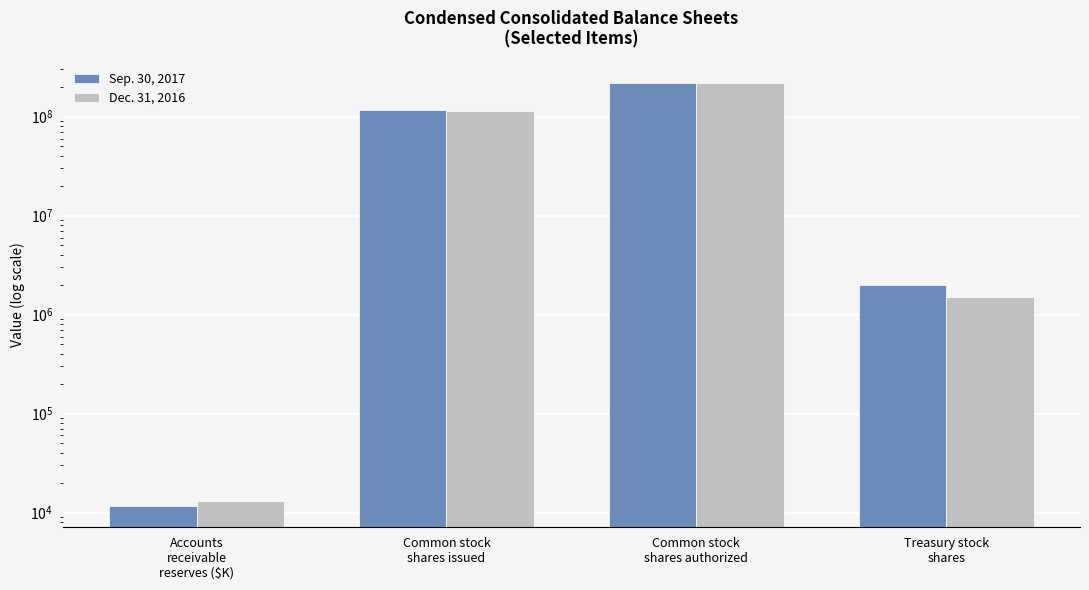

How many data points in Dec. 31, 2016 are above 115113000?

1